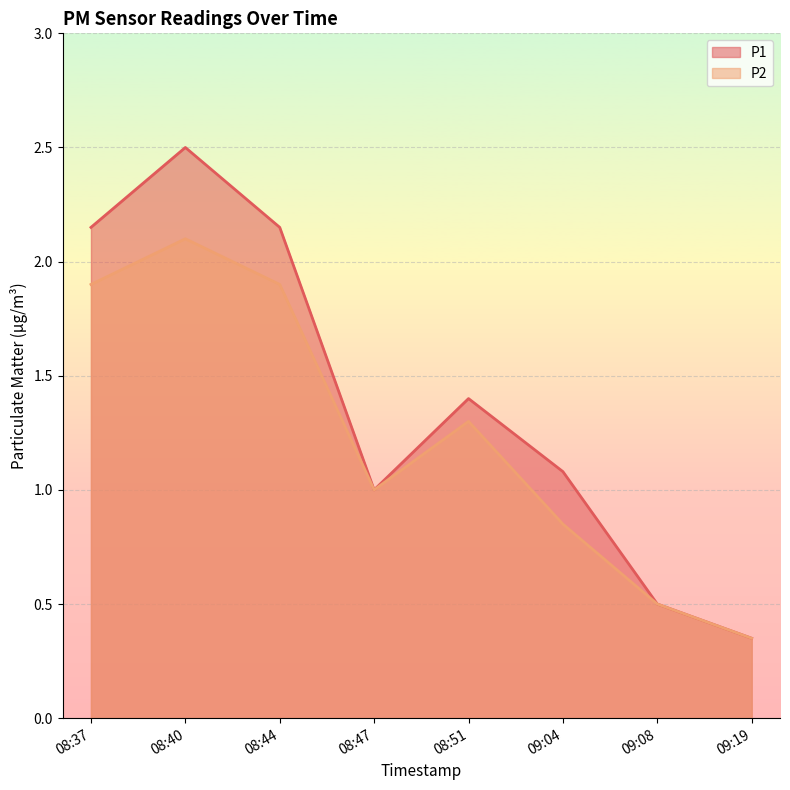

True or false: P1 and P2 cross at least once.

False